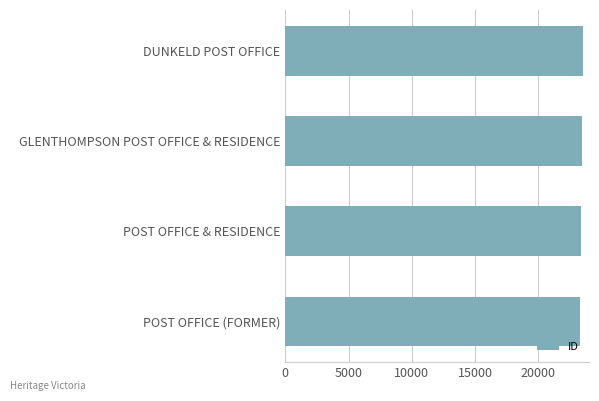

What is the ratio of the value at GLENTHOMPSON POST OFFICE & RESIDENCE to the value at POST OFFICE (FORMER)?

1.0